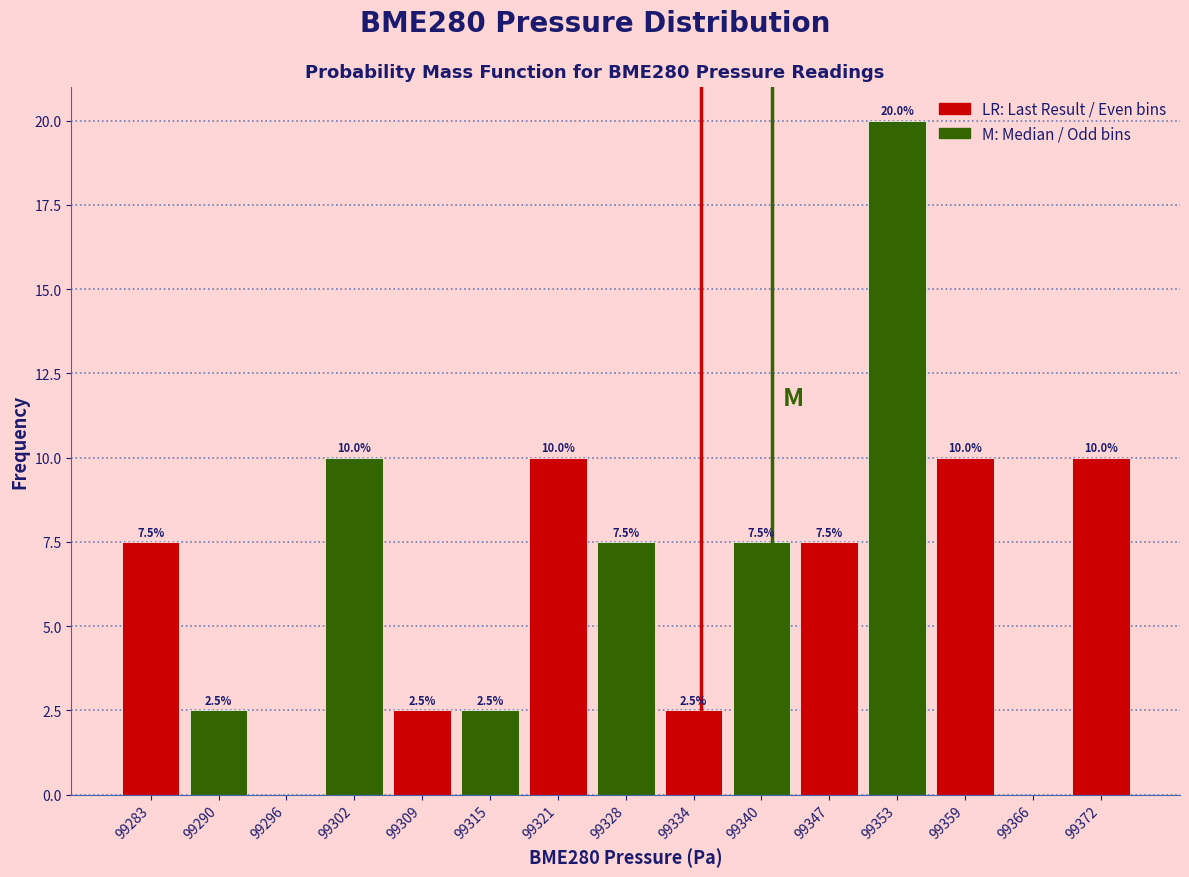

Over which range of the x-axis is the bar tallest?

99350 to 99357